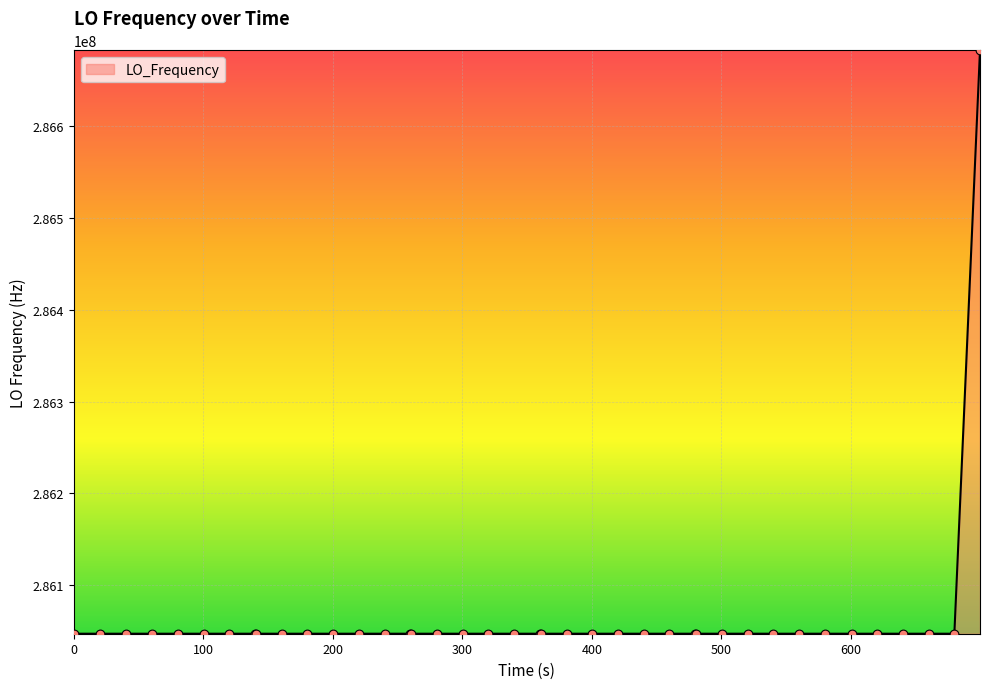

What is the smallest value displayed?

286046997.0